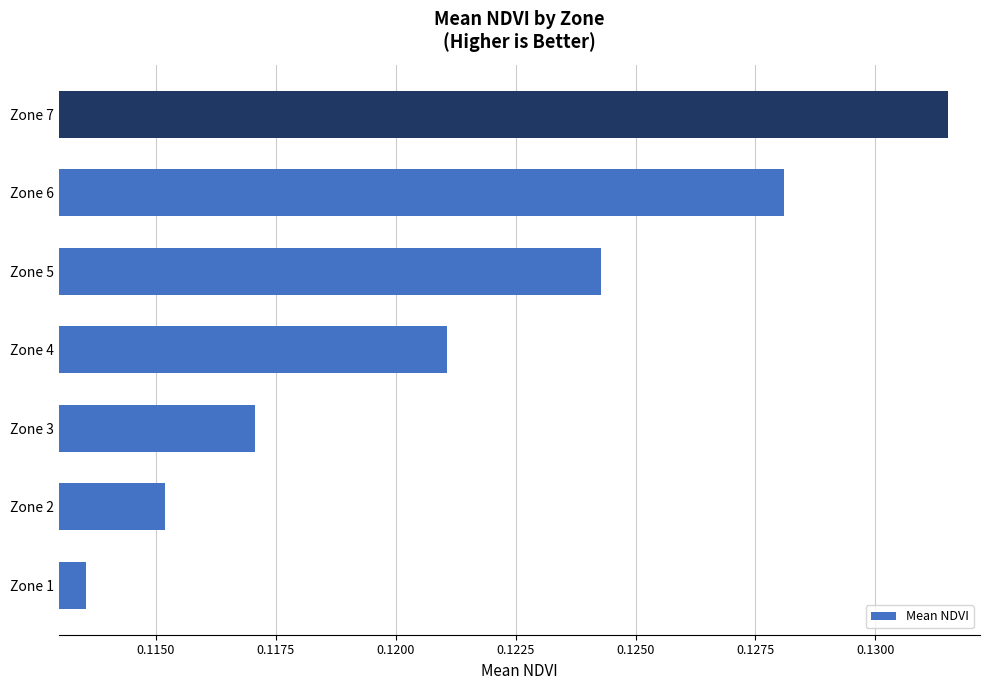

Which has a higher value, Zone 1 or Zone 6?

Zone 6